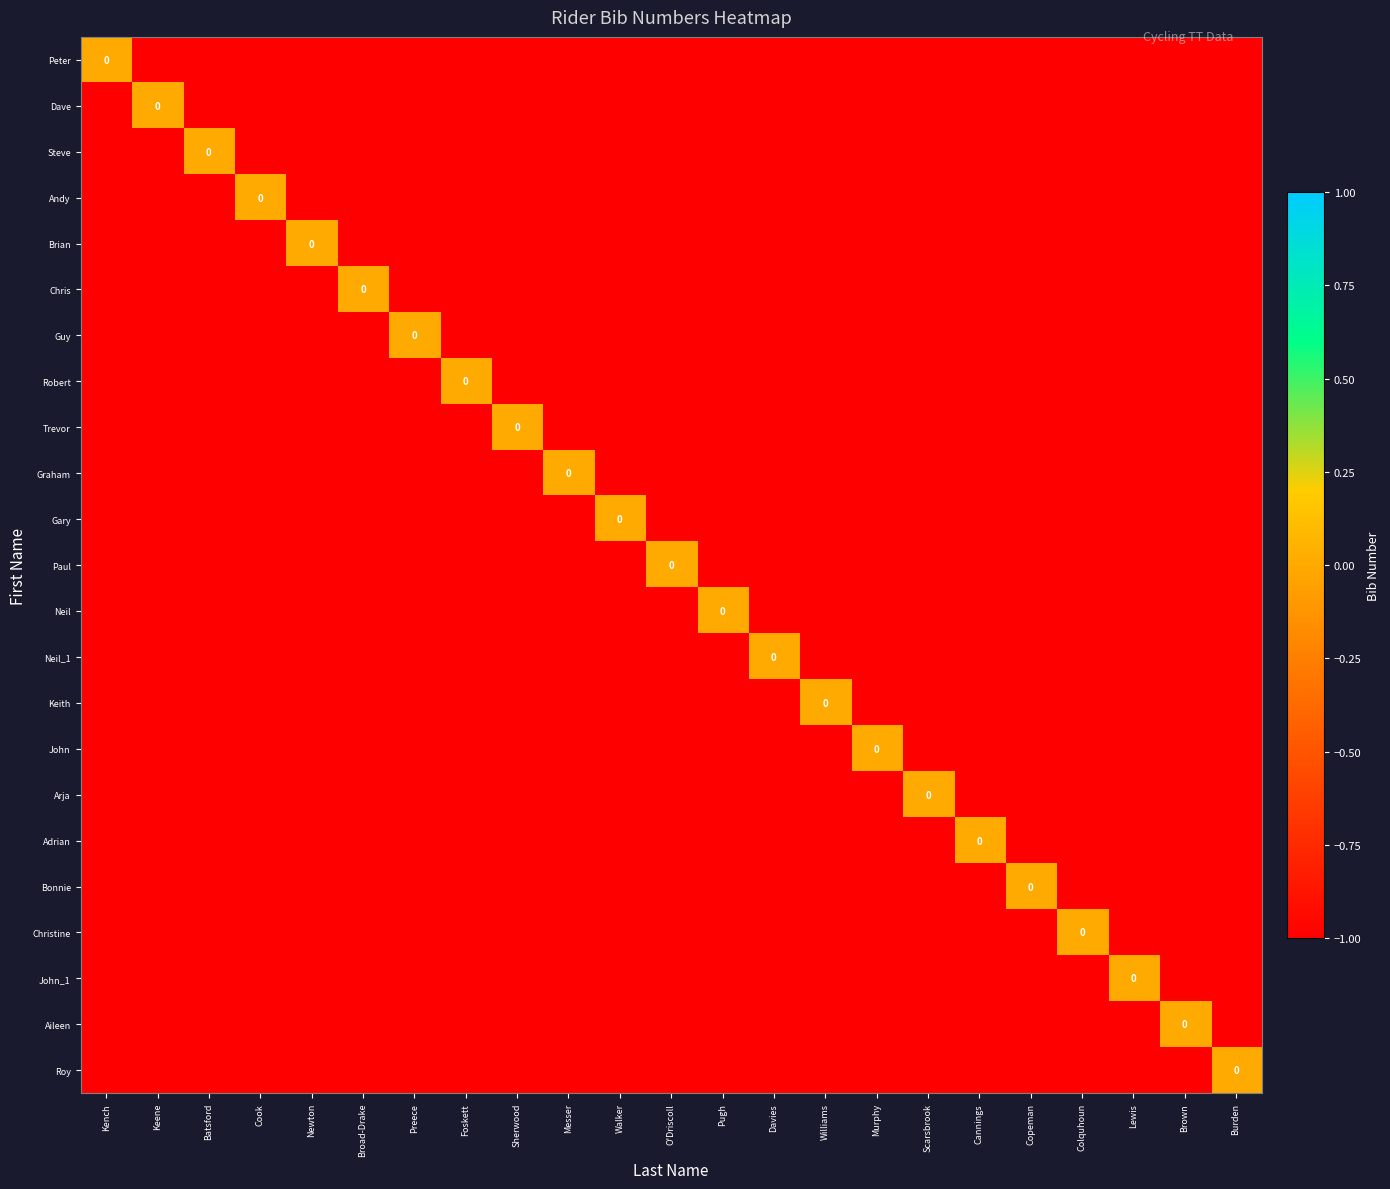

Between Broad-Drake and Scarsbrook, which series saw the biggest shift?

Chris